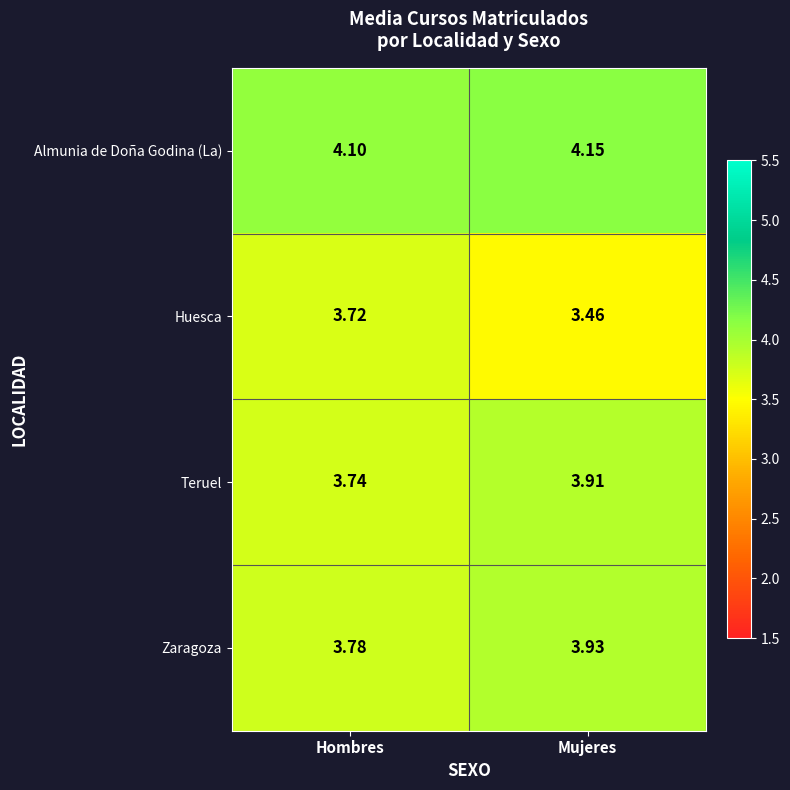

Which series has the widest spread of values?

Huesca